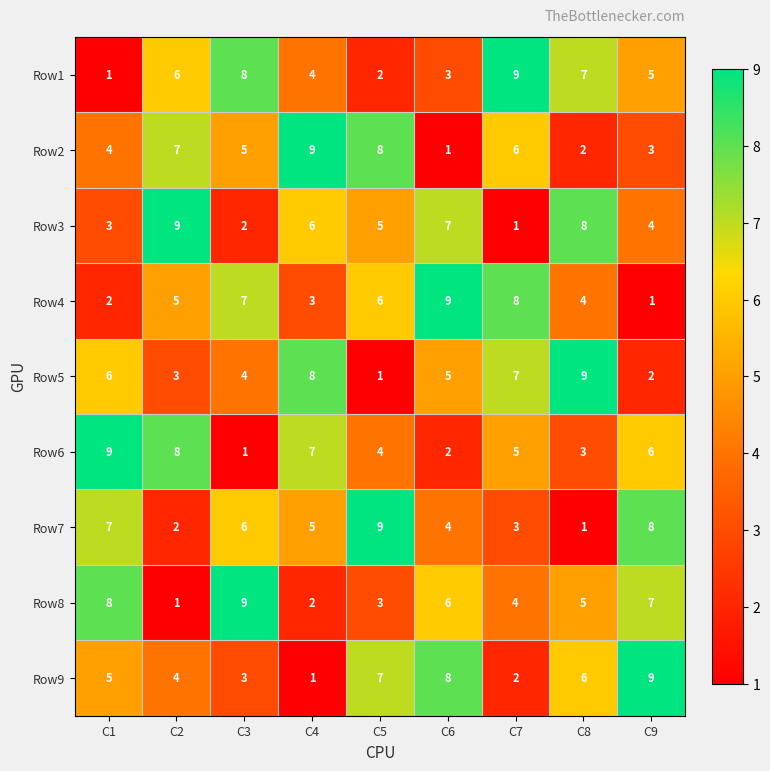

What is the difference between the highest and lowest values at C3?

8